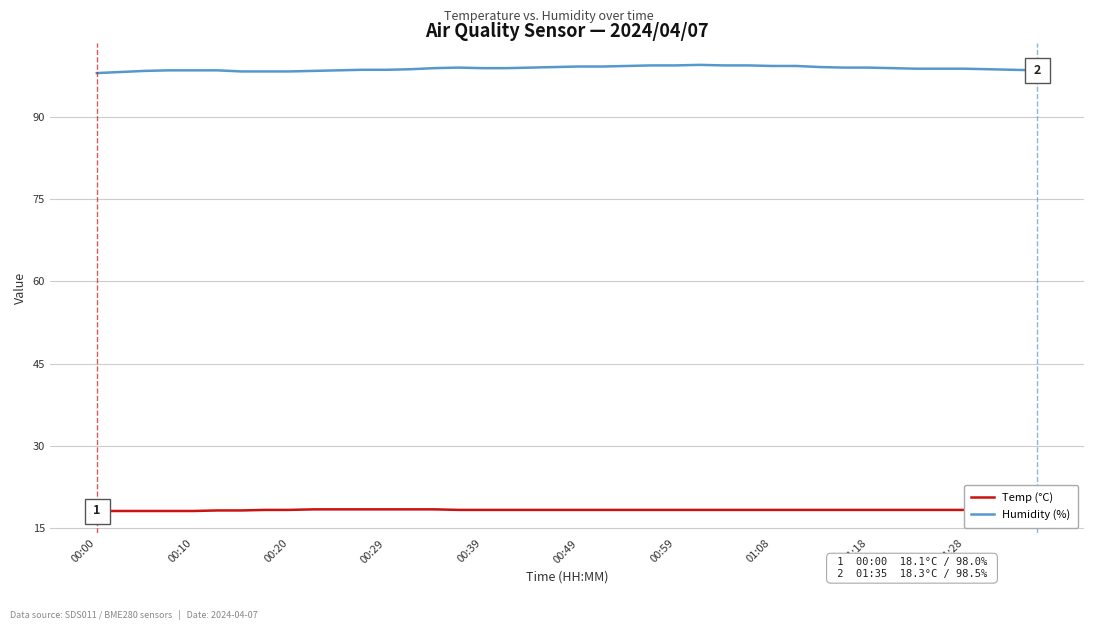

What is the minimum value shown in the chart?

18.1